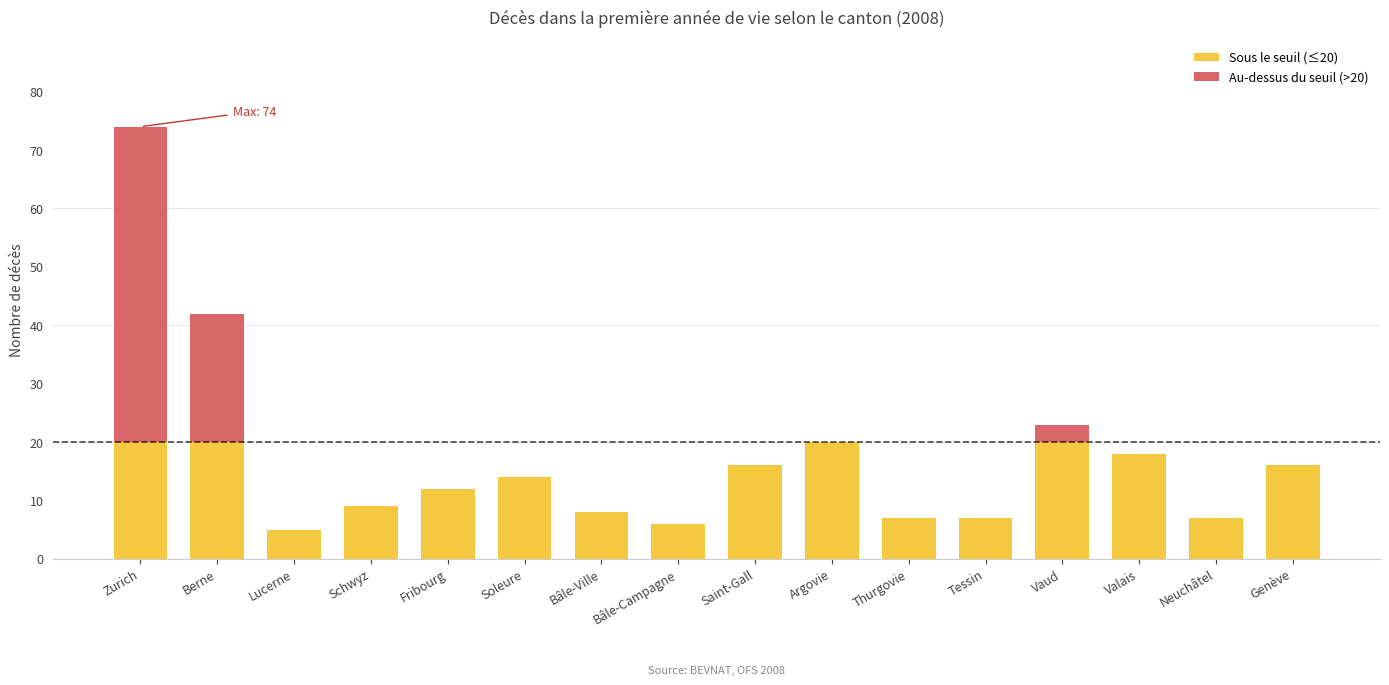

What is the total value across all series at Thurgovie?

7